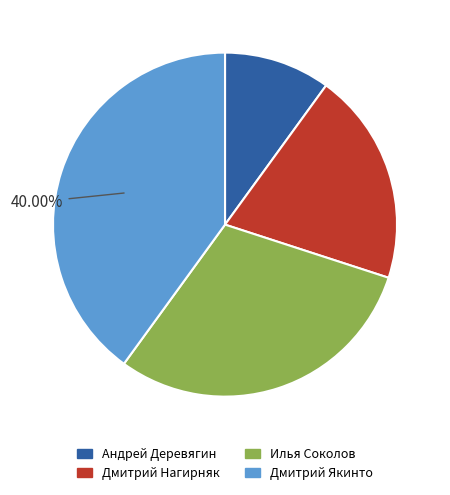

True or false: Дмитрий Якинто accounts for 40% of the total.

True